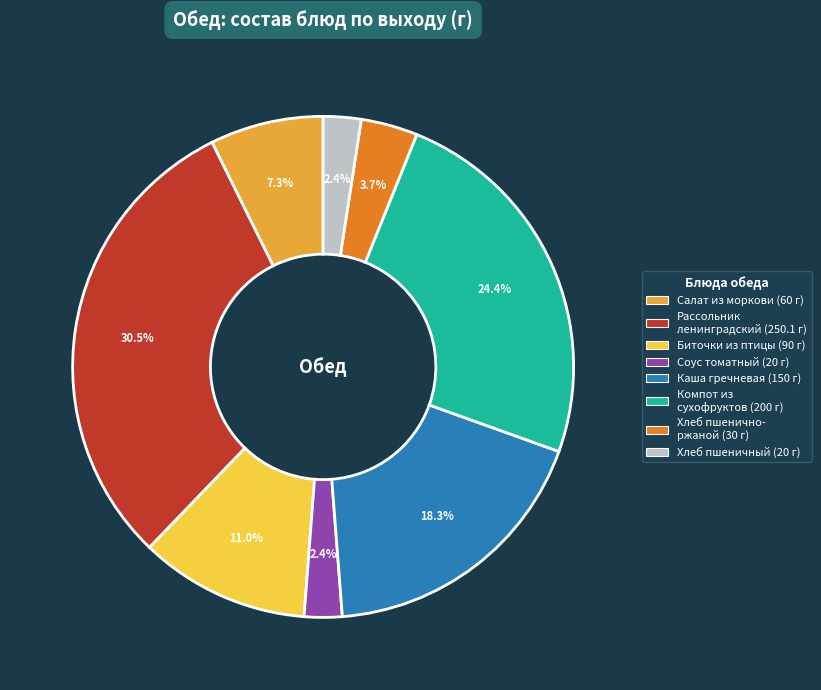

Is there any slice that represents more than half of the pie?

No